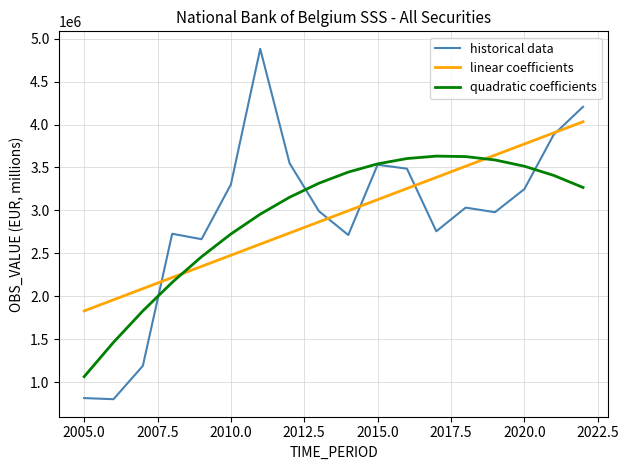

How many categories are shown in the chart?

18